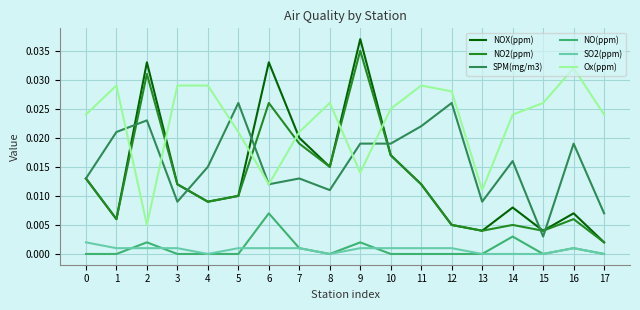

Which series has the largest range (max minus min)?

NOX(ppm)